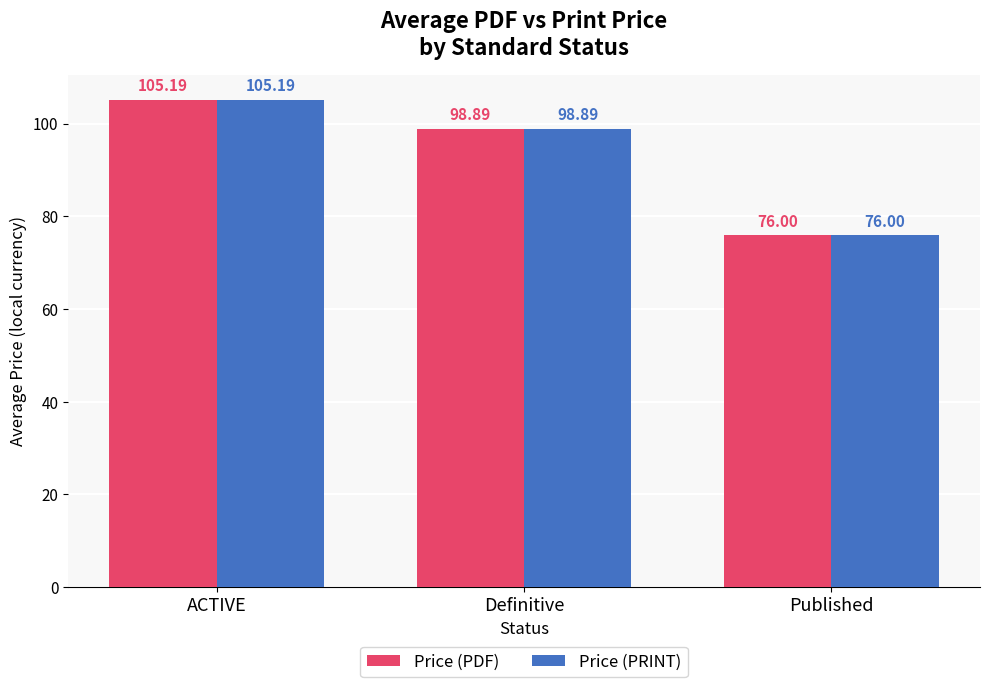

Which label corresponds to the largest value in the chart?

ACTIVE